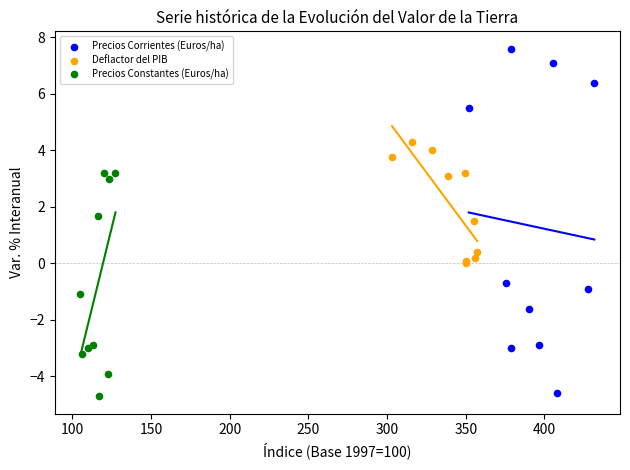

Which series has the widest spread of Y values?

Precios Corrientes (Euros/ha)